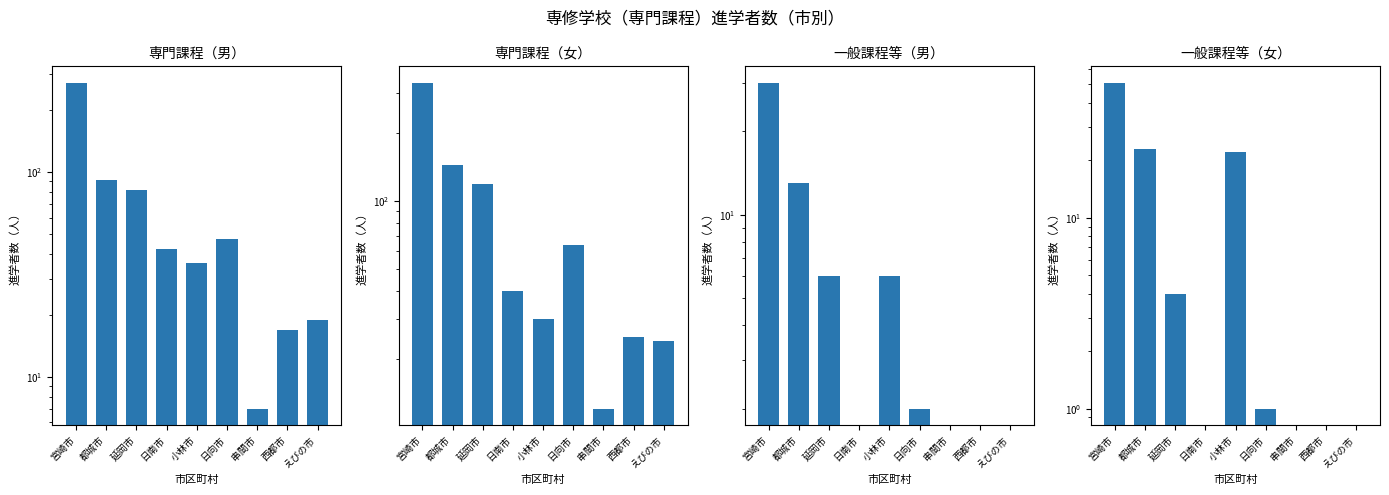

What is the difference between the second highest and second lowest values in the 専門課程（女） series?

120